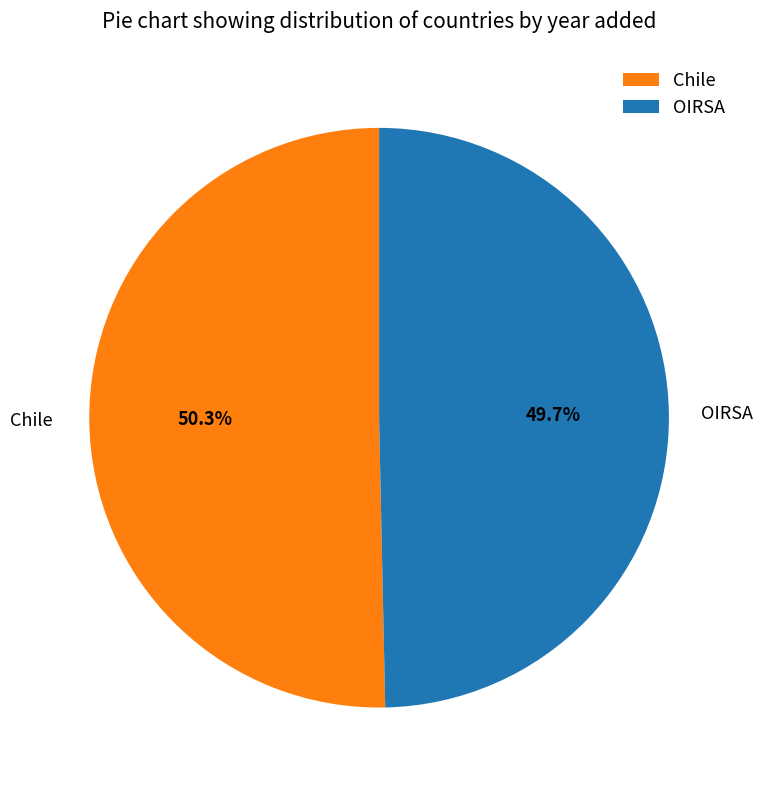

True or false: OIRSA accounts for 60% of the total.

False